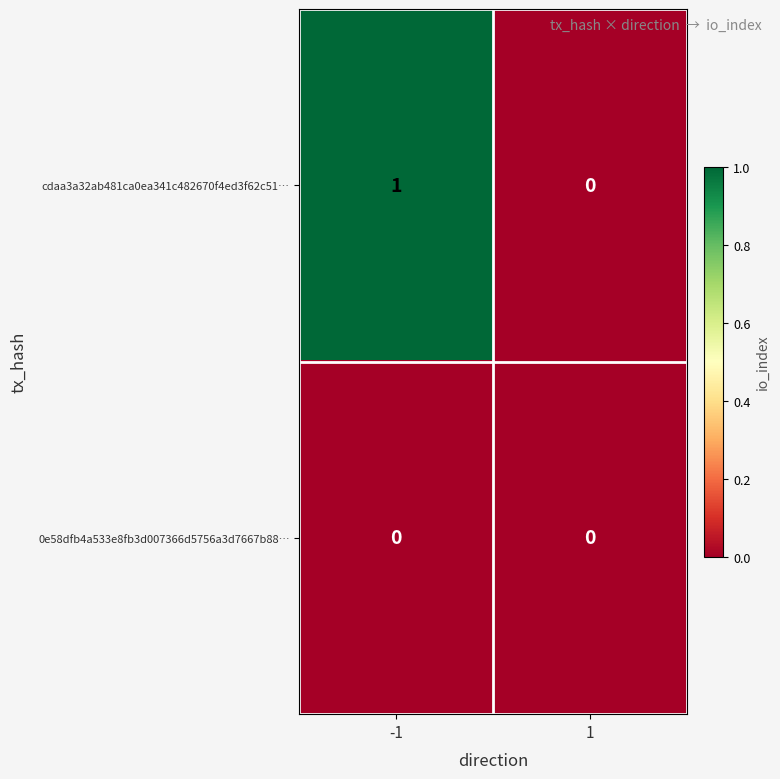

Which series has the widest spread of values?

cdaa3a32ab481ca0ea341c482670f4ed3f62c51…